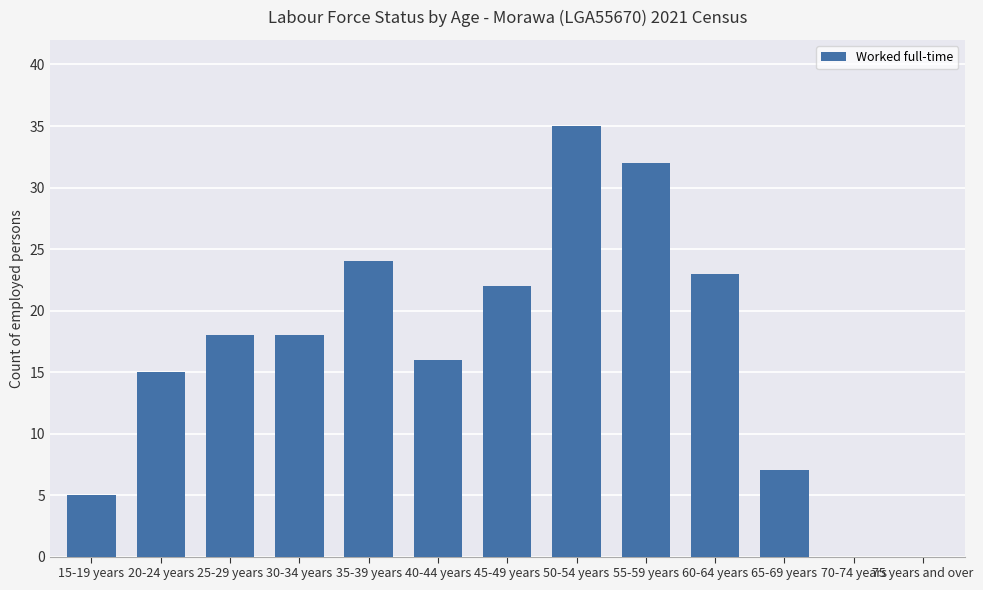

What is the sum of the values at 55-59 years and 45-49 years?

54